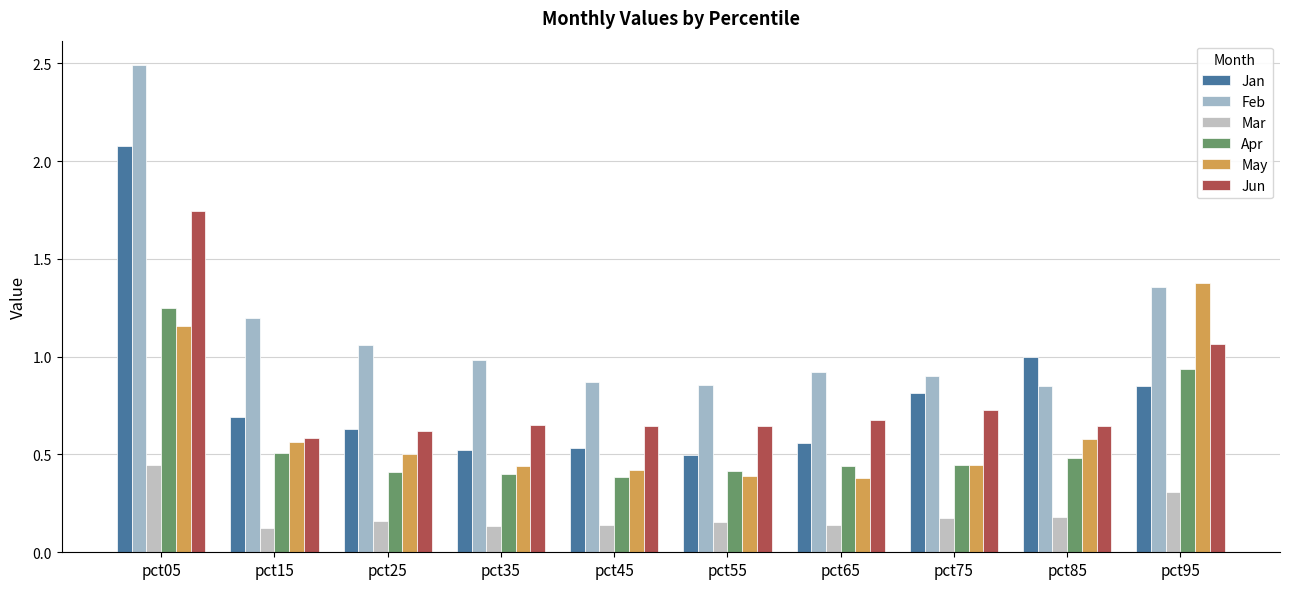

What is the greatest value displayed?

2.5